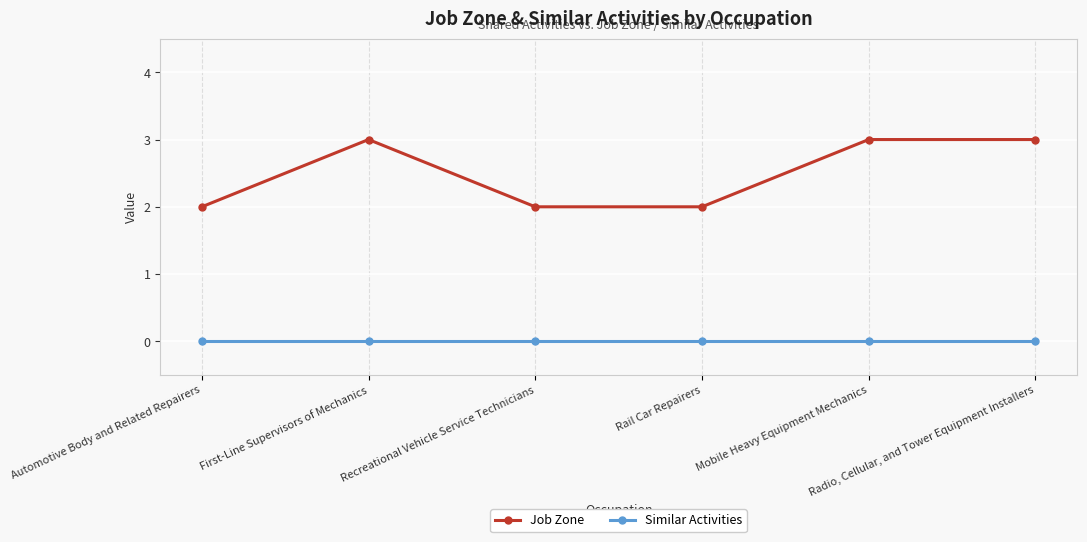

True or false: Similar Activities and Job Zone cross at least once.

False